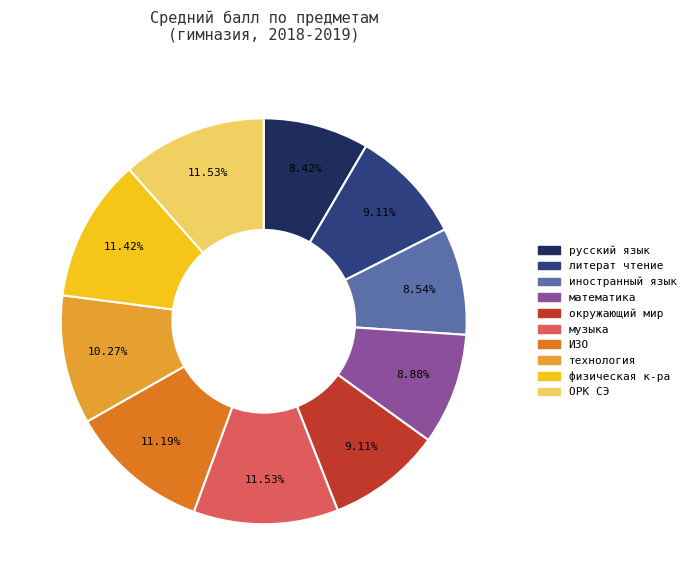

Is русский язык the majority of the pie?

No